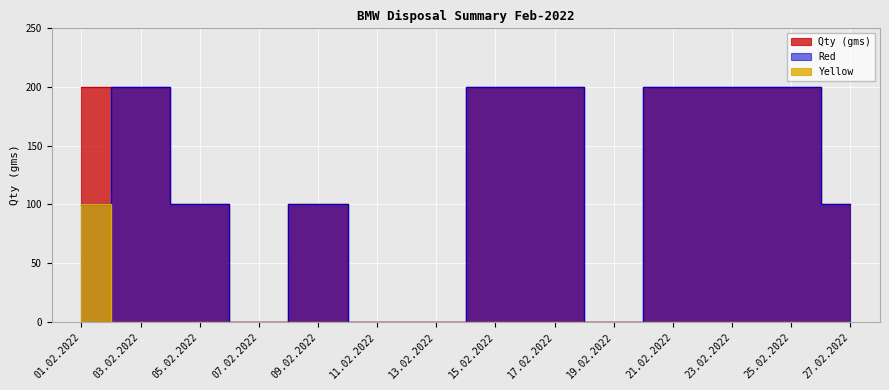

List the labels in order of Qty (gms) value, largest first.

01.02.2022, 03.02.2022, 15.02.2022, 17.02.2022, 21.02.2022, 23.02.2022, 25.02.2022, 05.02.2022, 09.02.2022, 27.02.2022, 07.02.2022, 11.02.2022, 13.02.2022, 19.02.2022